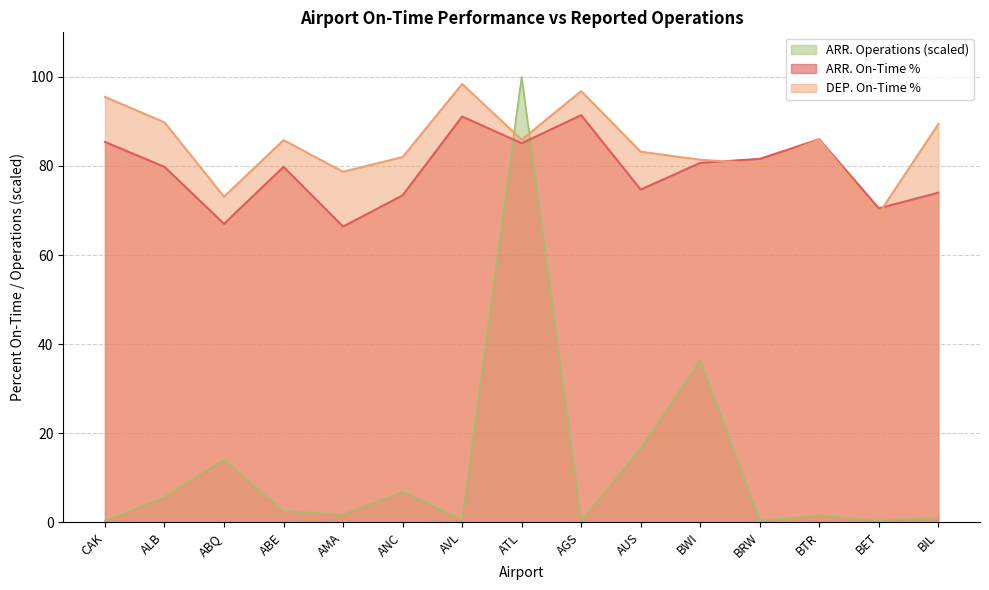

Reading right to left, what are all the values shown in this chart?

ARR. On-Time %: BIL=74.0	BET=70.5	BTR=86.0	BRW=81.6	BWI=80.7	AUS=74.7	AGS=91.4	ATL=85.1	AVL=91.1	ANC=73.4	AMA=66.4	ABE=79.8	ABQ=67.0	ALB=79.8	CAK=85.4
DEP. On-Time %: BIL=89.4	BET=69.3	BTR=85.9	BRW=80.5	BWI=81.4	AUS=83.2	AGS=96.8	ATL=85.9	AVL=98.4	ANC=82.0	AMA=78.7	ABE=85.8	ABQ=73.1	ALB=89.8	CAK=95.5
ARR. Operations: BIL=1.1	BET=0.4	BTR=1.6	BRW=0.4	BWI=36.4	AUS=16.7	AGS=0.4	ATL=100.0	AVL=0.6	ANC=6.9	AMA=1.8	ABE=2.5	ABQ=14.1	ALB=5.7	CAK=0.4